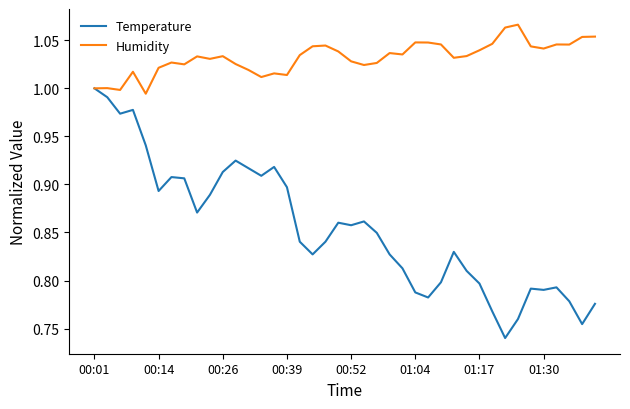

True or false: Humidity has more than 0 points higher than both neighbors.

True